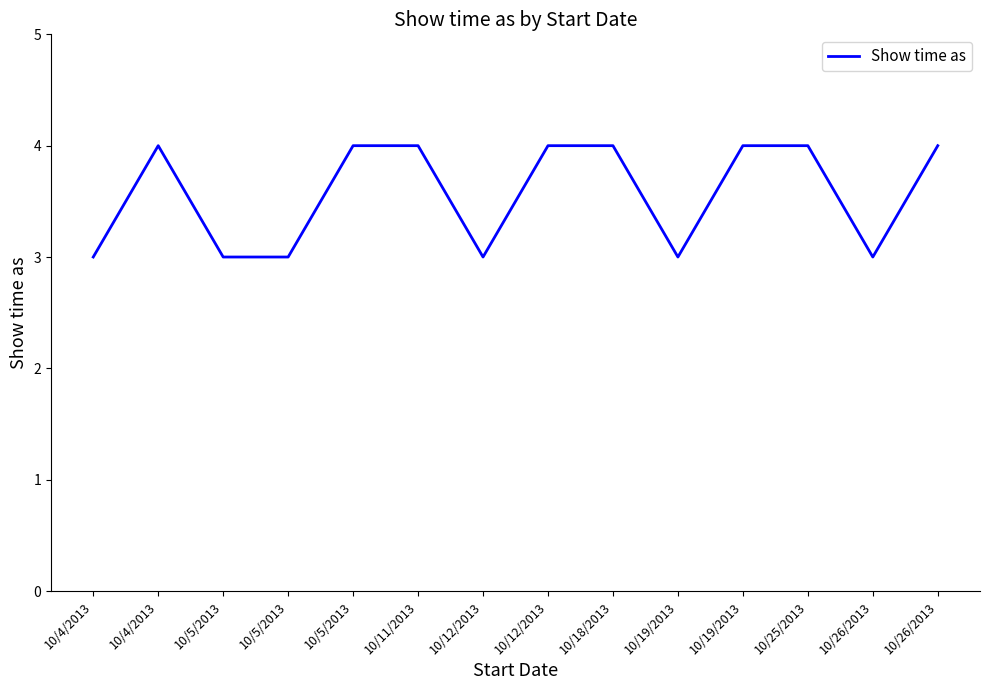

At which category does the chart reach its peak across all series?

10/4/2013